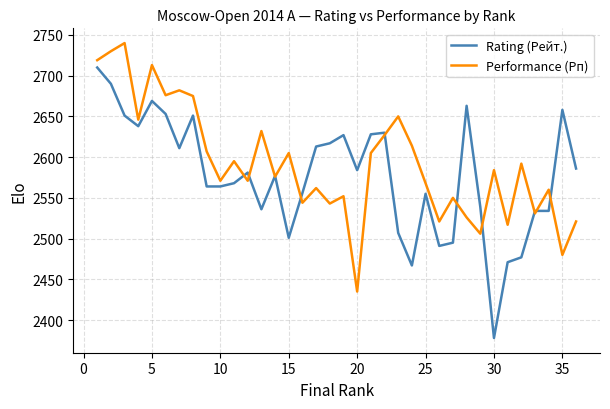

True or false: Rating (Рейт.) and Performance (Рп) intersect in this chart.

True